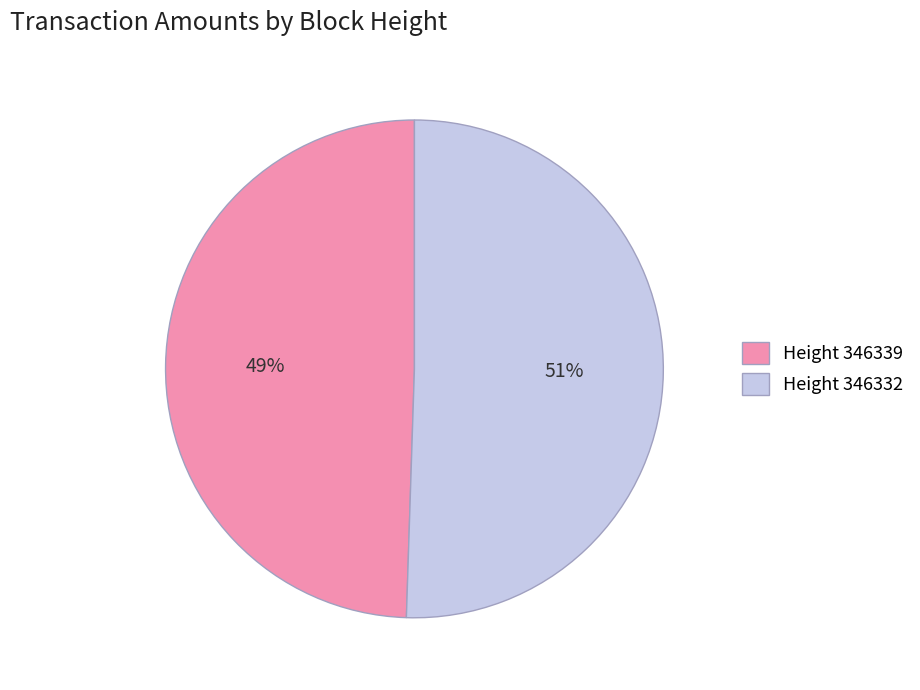

The Height 346339 slice represents 58% of the pie. True or false?

False